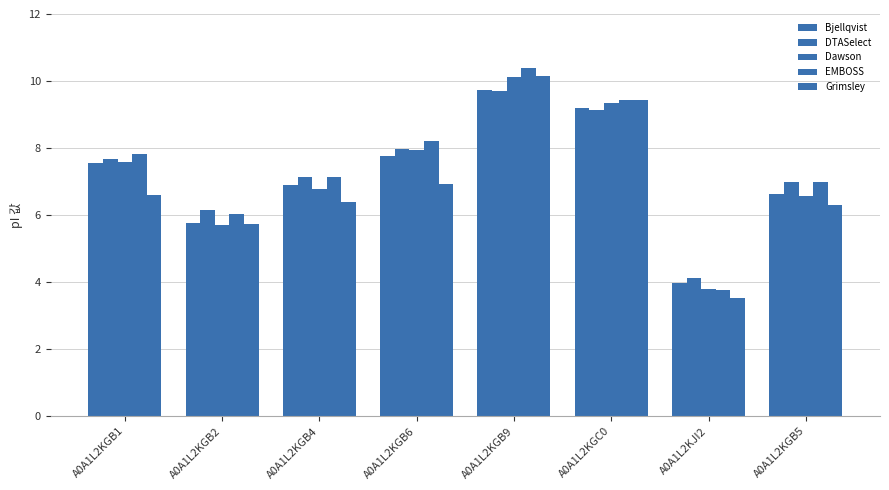

How many groups of bars are there?

8